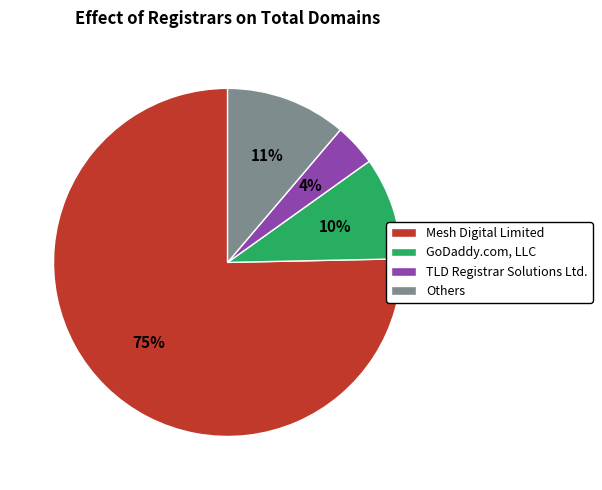

True or false: GoDaddy.com, LLC accounts for 10% of the total.

True